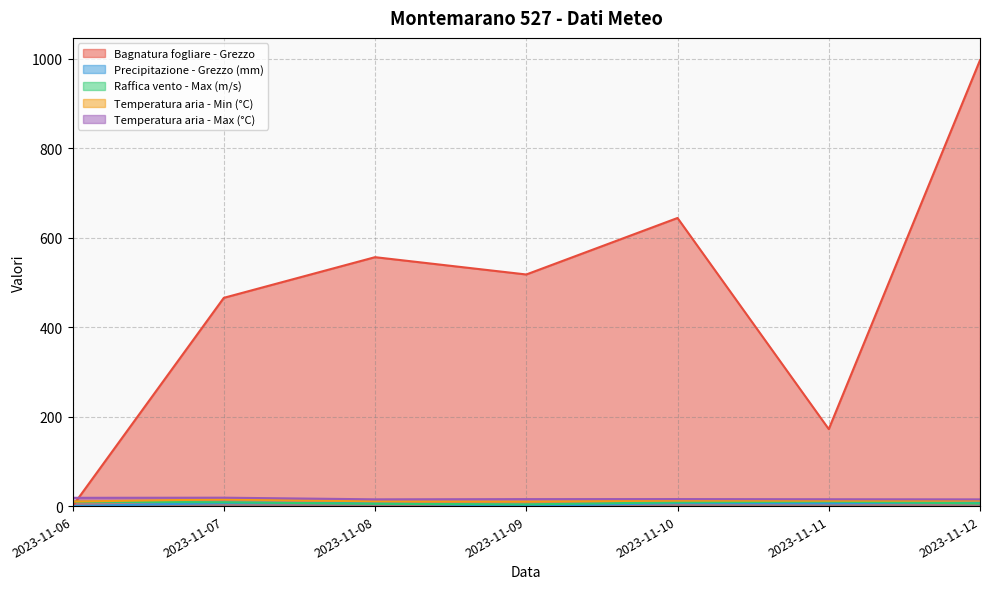

Which category has the highest value across all series?

2023-11-12